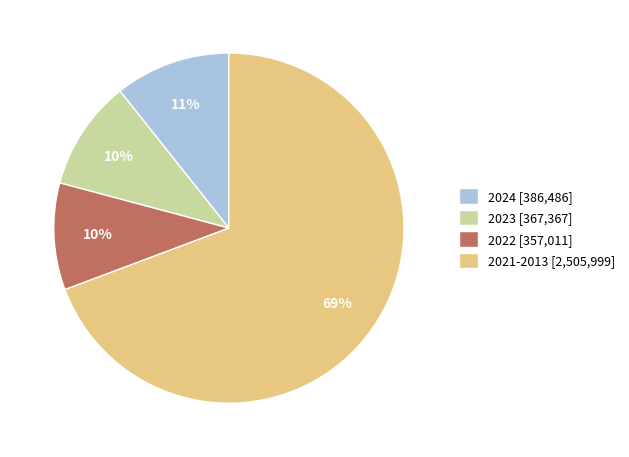

Does 2021-2013 [2,505,999] account for over 50% of the chart?

Yes